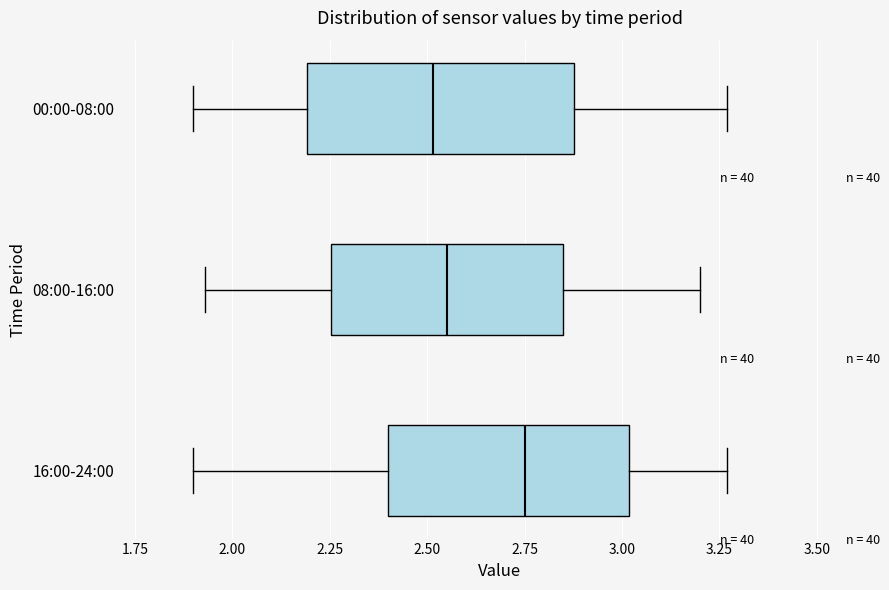

Reading bottom to top, transcribe this box plot: for each box, give where its median line is, the range the box spans, and where its two whiskers end, as read against the x-axis. The values are not printed on the chart, so give them approximately, as read against the axis.

16:00-24:00: median 2.75, box 2.40 to 3.00, whiskers 1.90 to 3.25
08:00-16:00: median 2.55, box 2.25 to 2.85, whiskers 1.95 to 3.20
00:00-08:00: median 2.50, box 2.20 to 2.90, whiskers 1.90 to 3.25